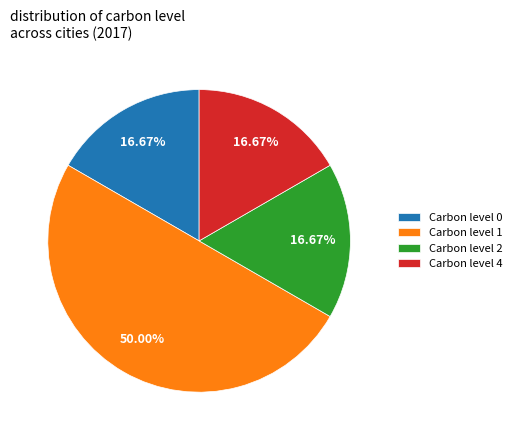

What is the ratio of the value at Carbon level 1 to the value at Carbon level 4?

3.0